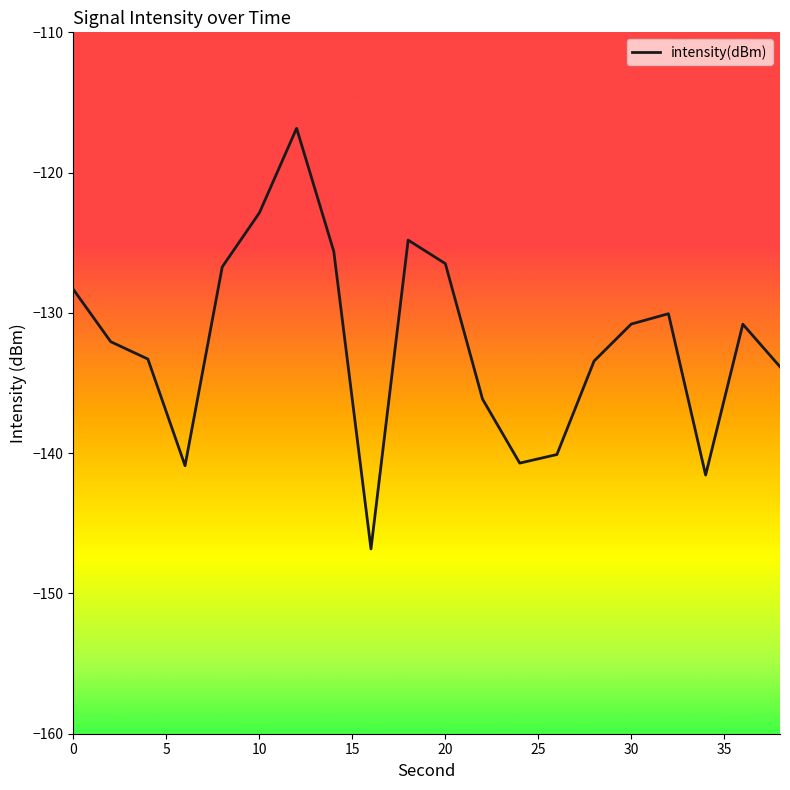

What is the maximum value shown in the chart?

-116.8